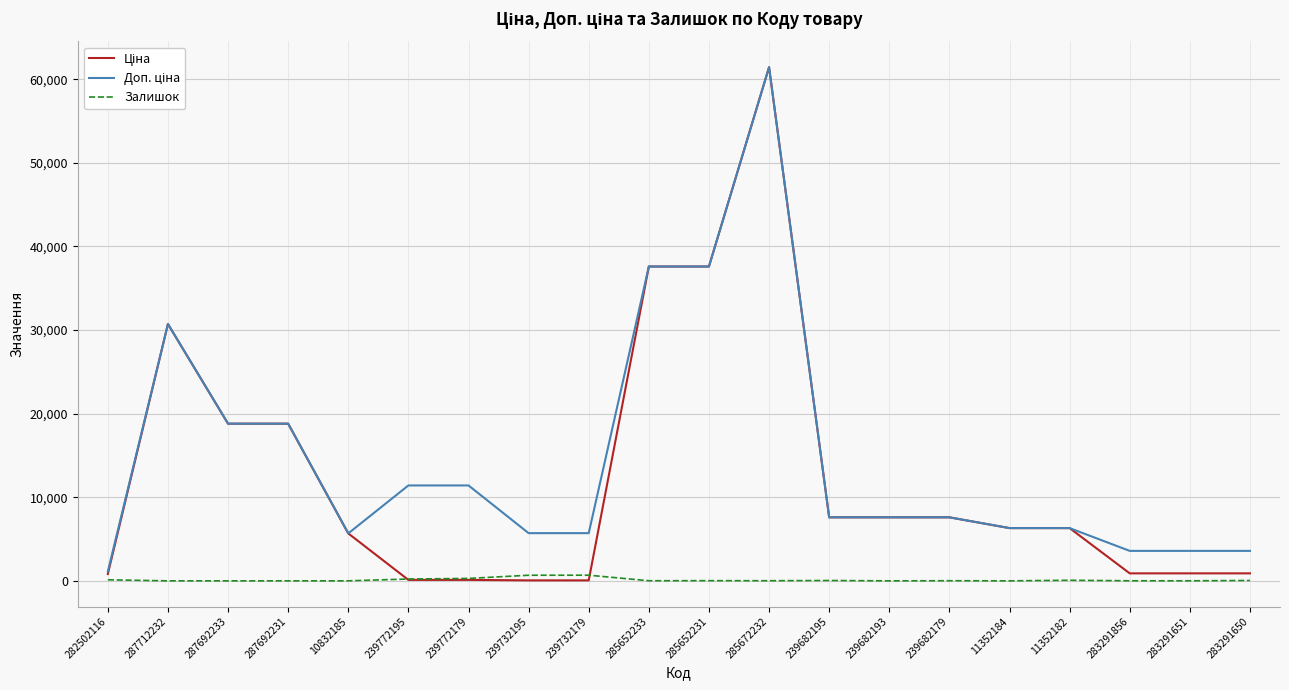

True or false: Залишок has a value of 0.0 at 11352184.

True